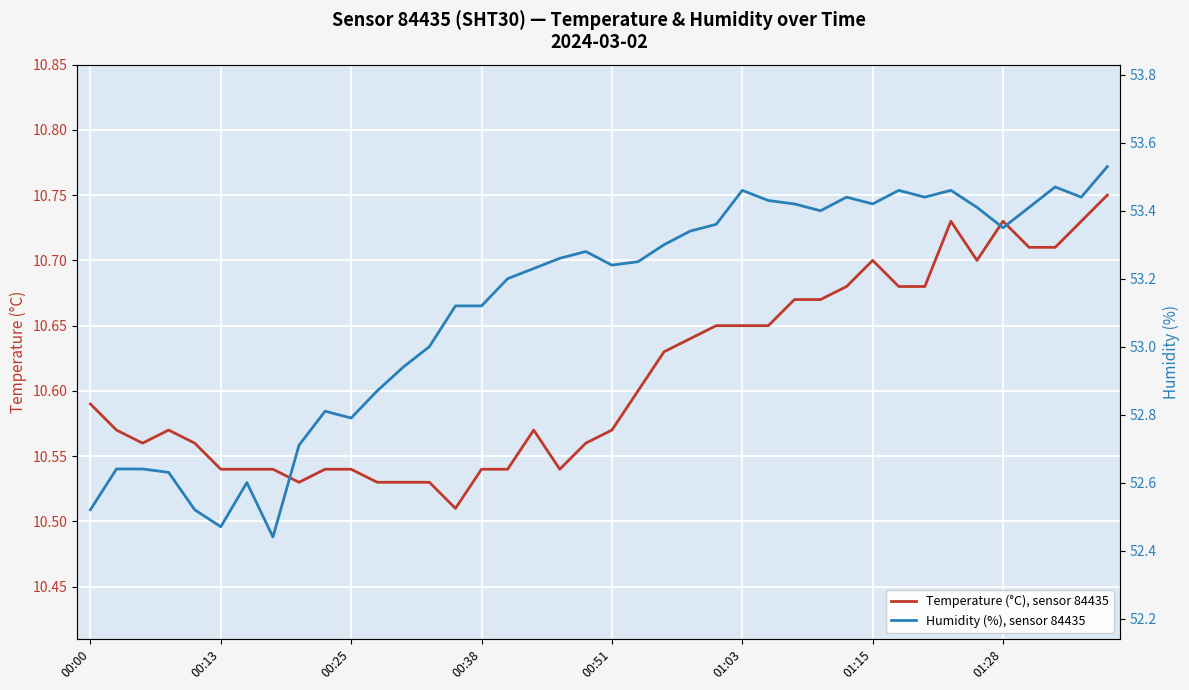

What is the difference between the second highest and second lowest values in the Temperature (°C), sensor 84435 series?

0.2